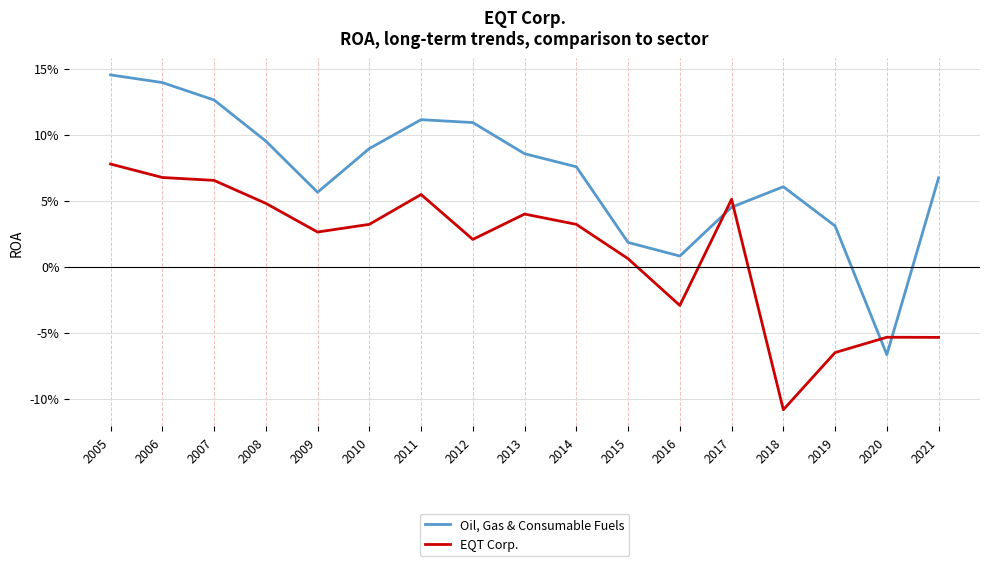

Rank the series at 2009 from lowest to highest value.

EQT Corp., Oil, Gas & Consumable Fuels